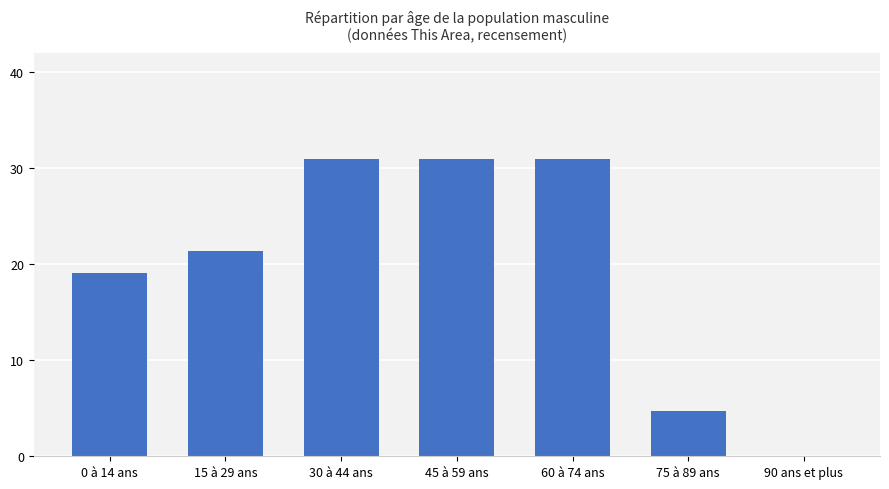

At which label is the value closest to 15?

0 à 14 ans